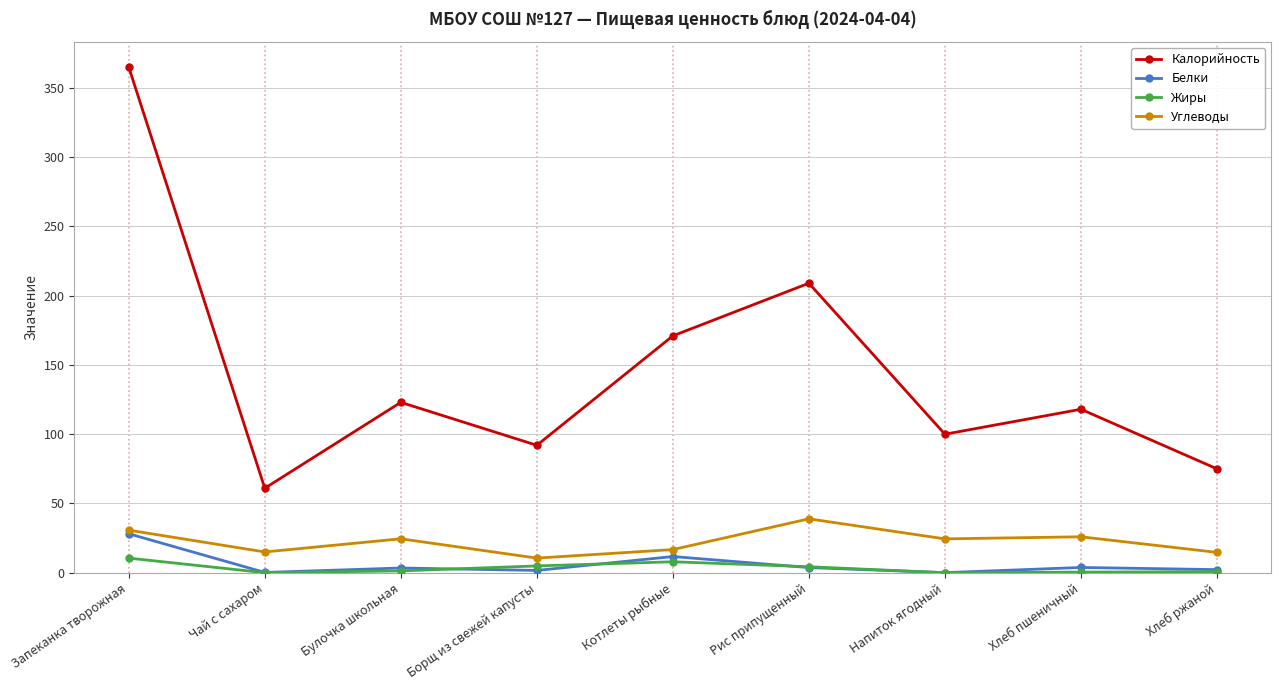

Does the chart display data point markers on the line(s)?

Yes